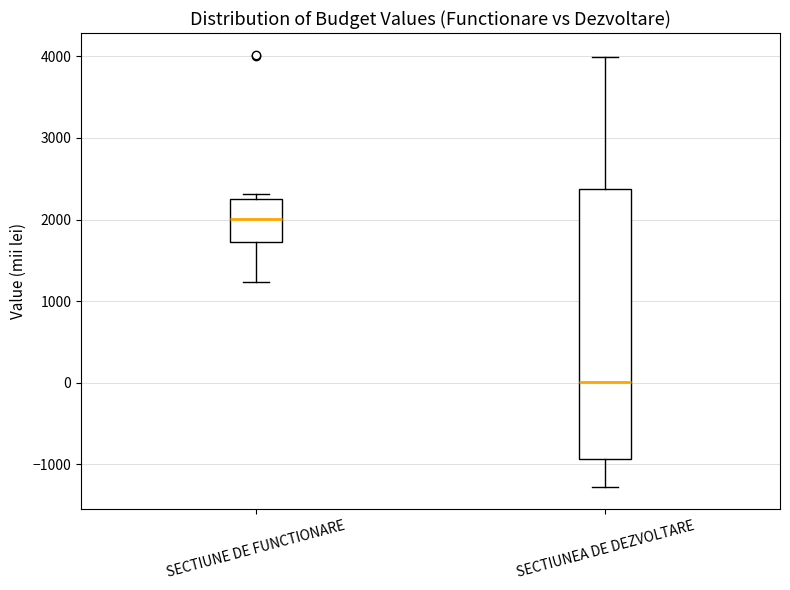

Where does the lower whisker of the box for SECTIUNE DE FUNCTIONARE end on the y-axis? The values are not printed on the chart, so give them approximately, as read against the axis.

1200